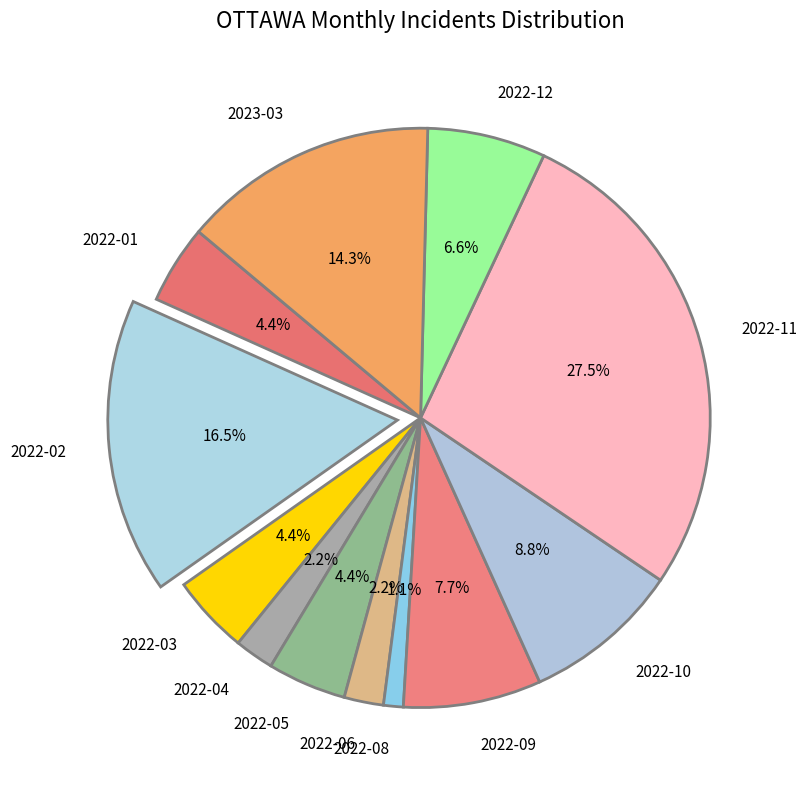

How many segments does this pie chart have?

12